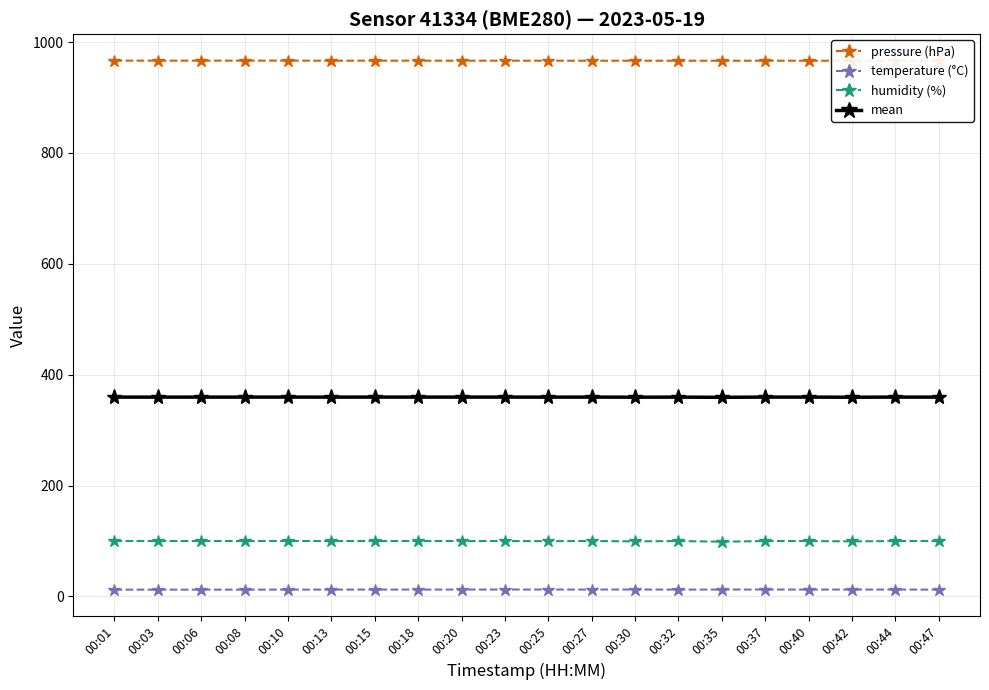

Is it true that temperature (°C) equals 12.5 at 00:44?

True